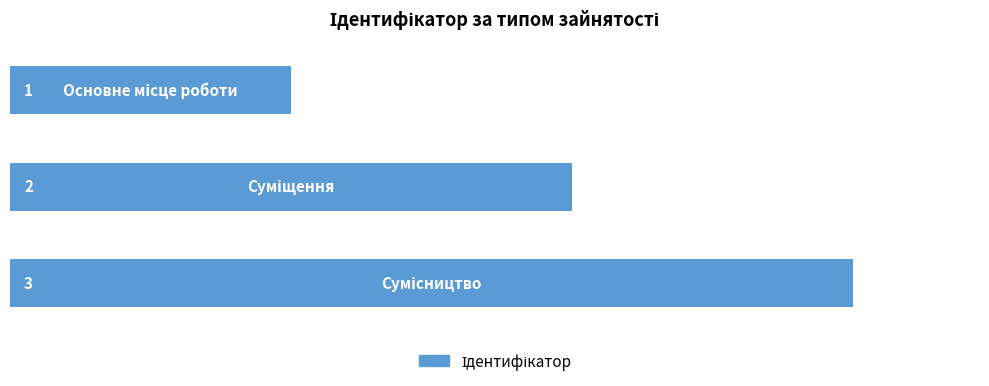

Count the values in the range 1 to 3.

3